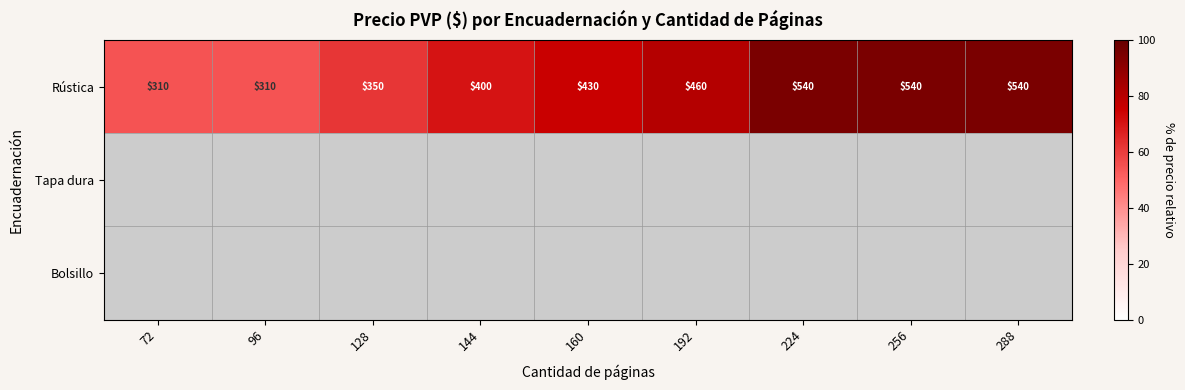

What is the greatest value displayed?

94.7